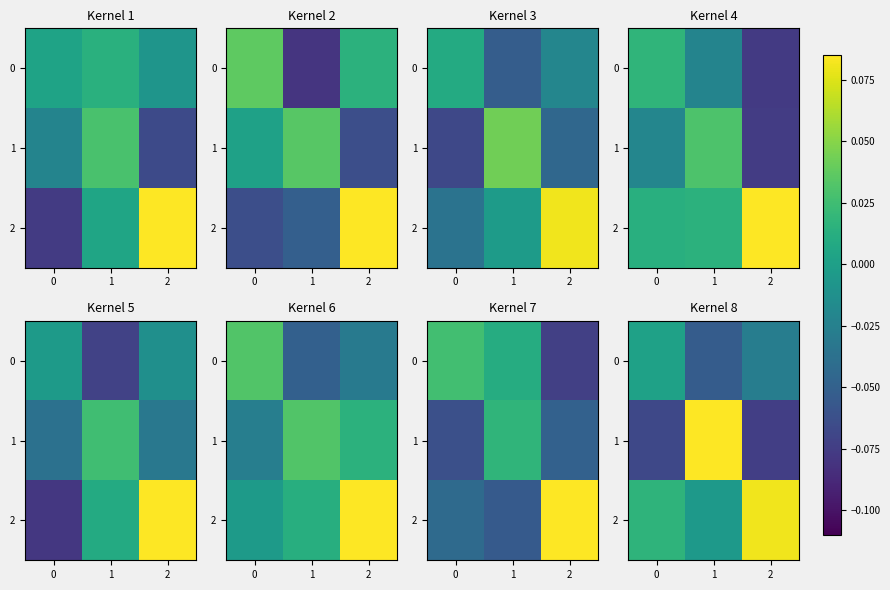

Between 0 and 1, which series saw the biggest shift?

1